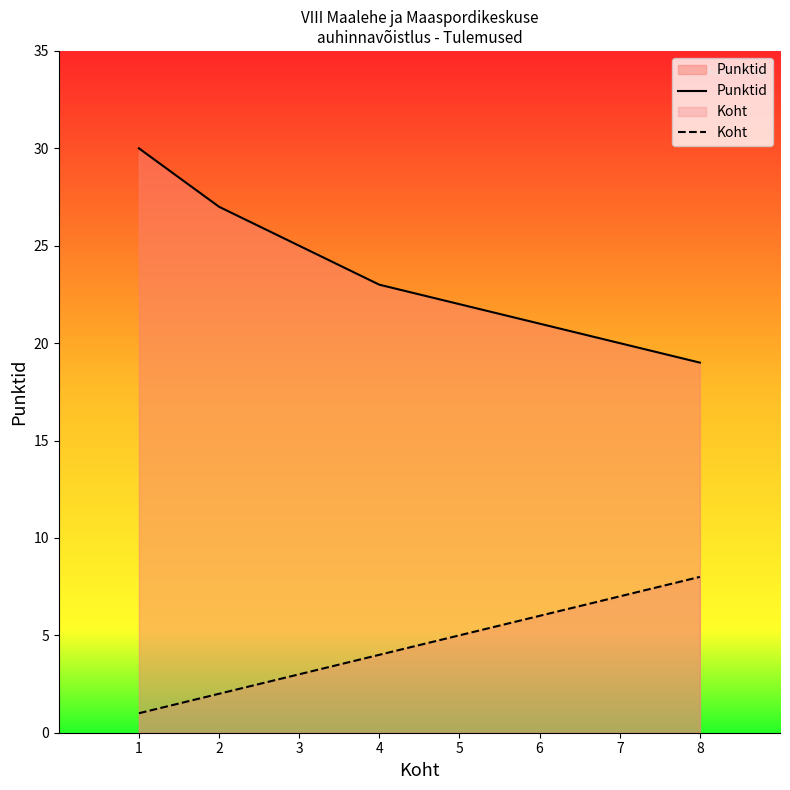

At which label is Koht closest to 4?

4